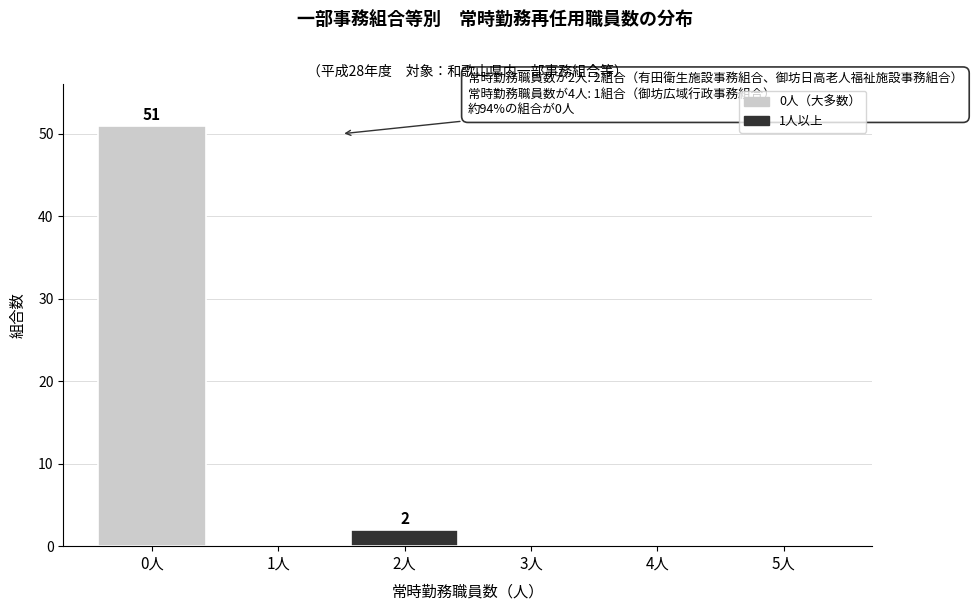

Reading right to left, extract all data points from this chart.

5人=0	4人=0	3人=0	2人=2	1人=0	0人=51